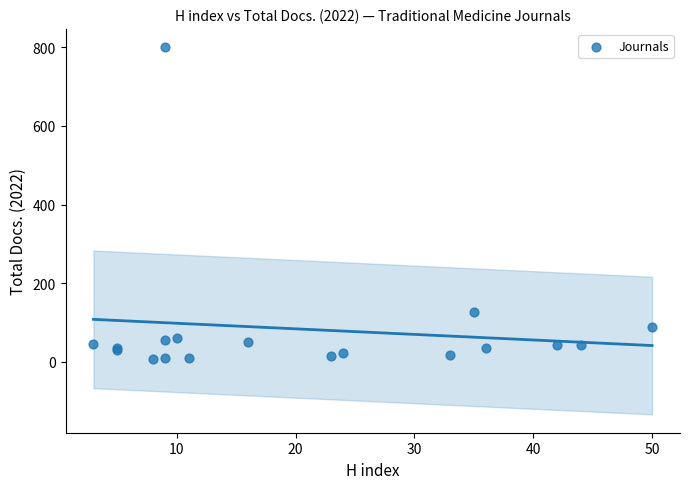

What Y value in the scatter plot is closest to 404?

127